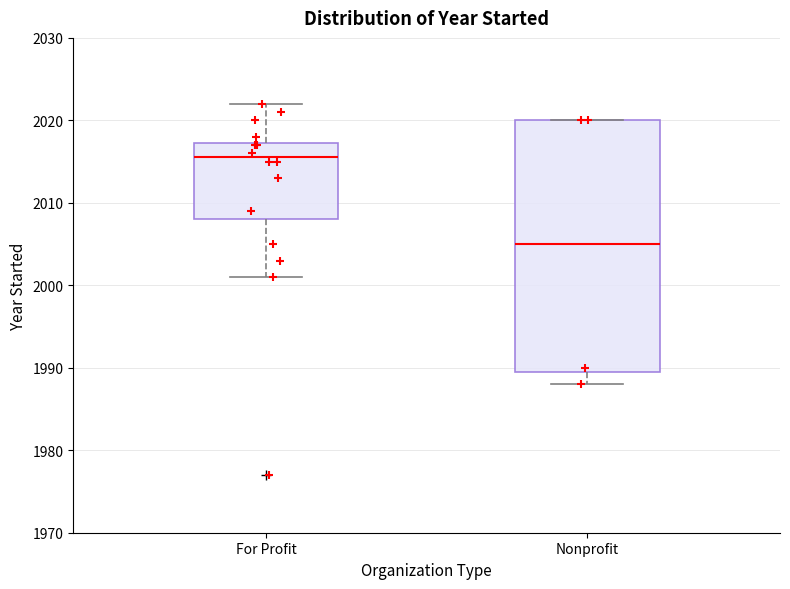

Comparing the boxes themselves (not the whiskers), which one is the tallest?

Nonprofit